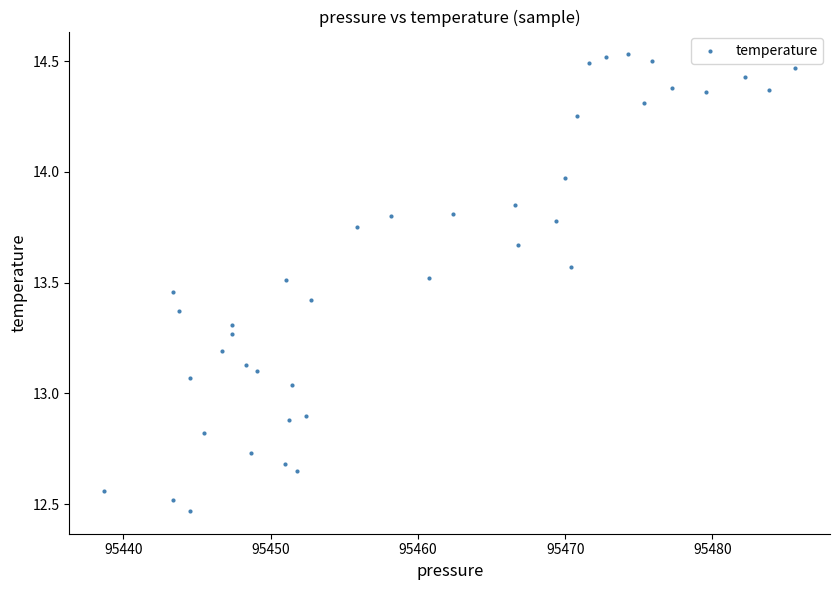

What is the range of X values (max minus min)?

46.9